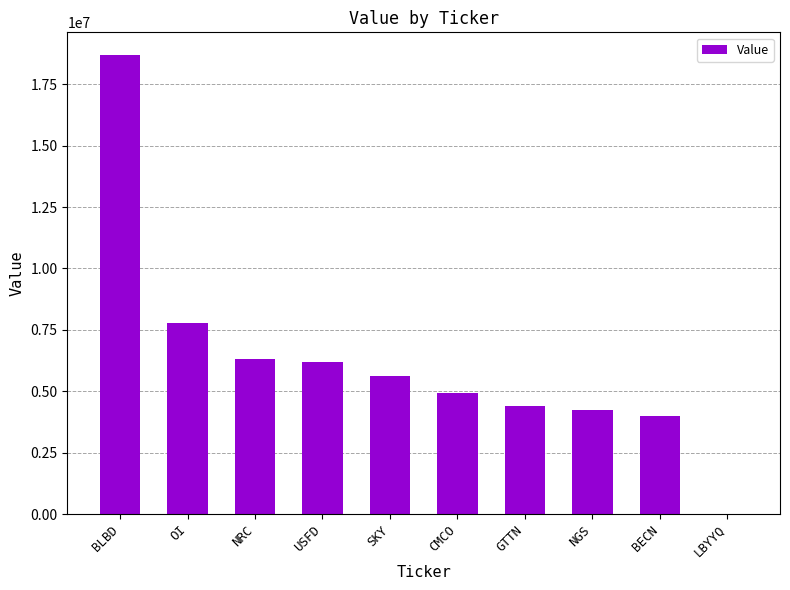

Reading right to left, extract all data points from this chart.

0	3984000	4234000	4408000	4927000	5613000	6204000	6332000	7789000	18685000